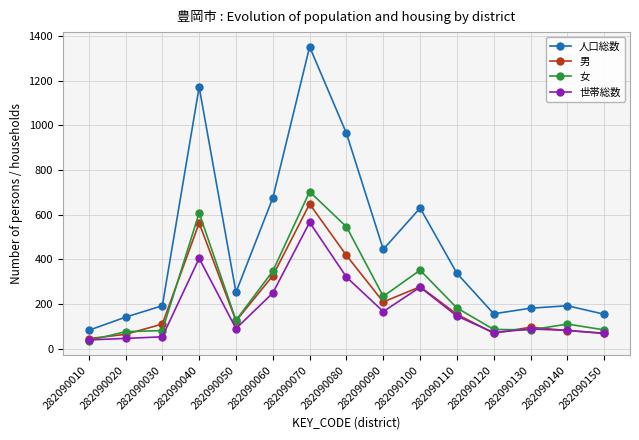

What is the value of the 世帯総数 point at the 6th from the left?

250